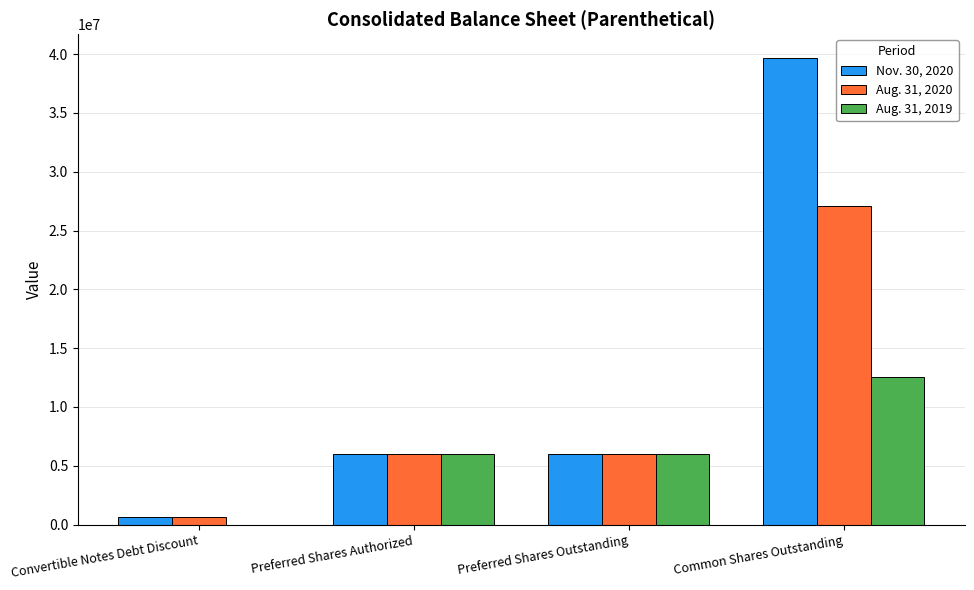

At which category is the sum across all series the highest?

Common Shares Outstanding